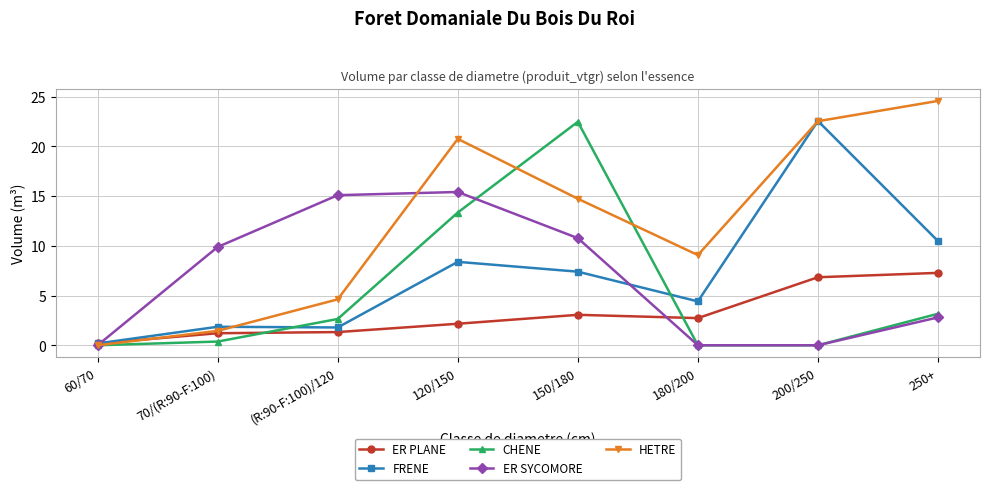

Is it true that ER PLANE equals 11.5 at 250+?

False